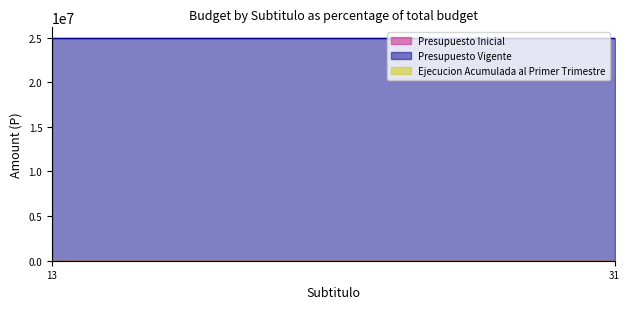

At which category is the sum across all series the highest?

13